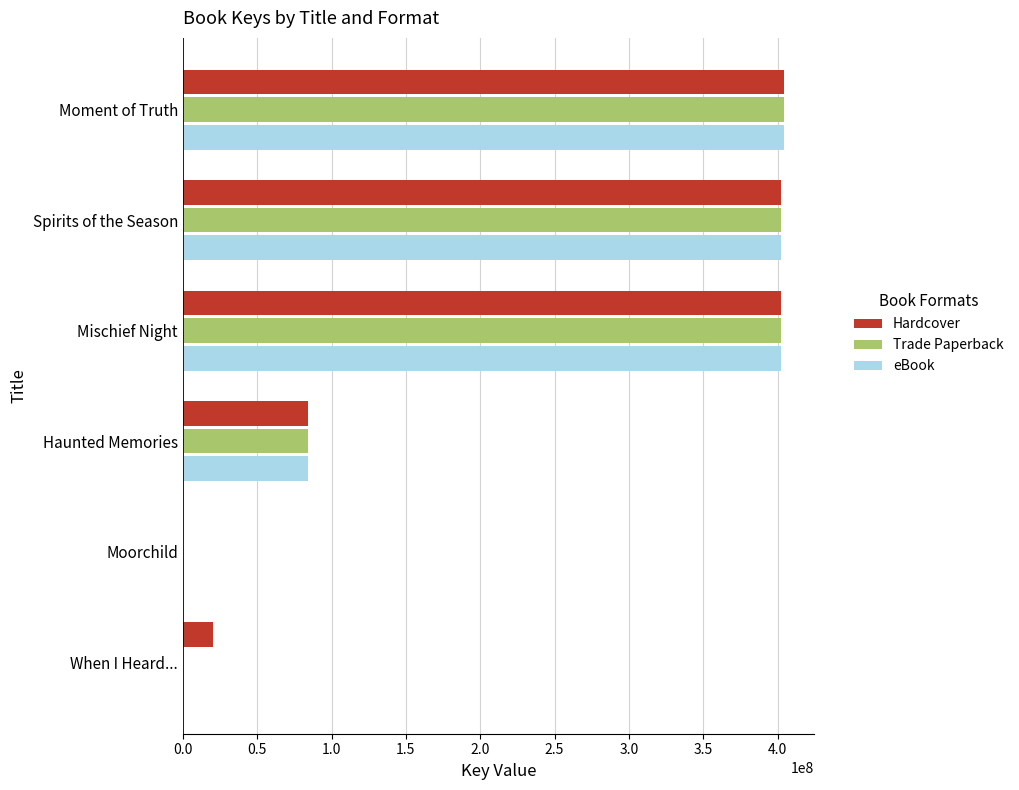

True or false: Hardcover has a value of 404295333 at Moment of Truth.

True